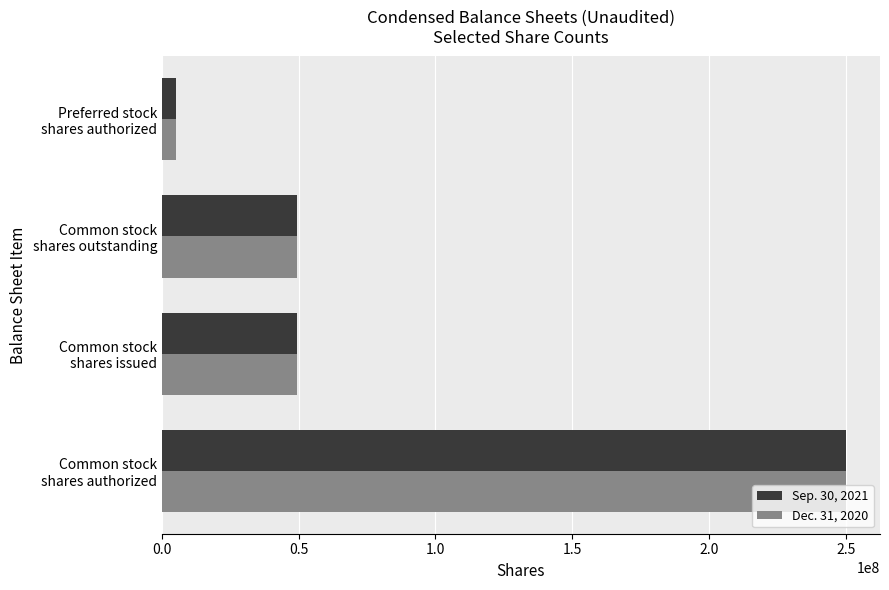

Count the number of data series in this chart.

2